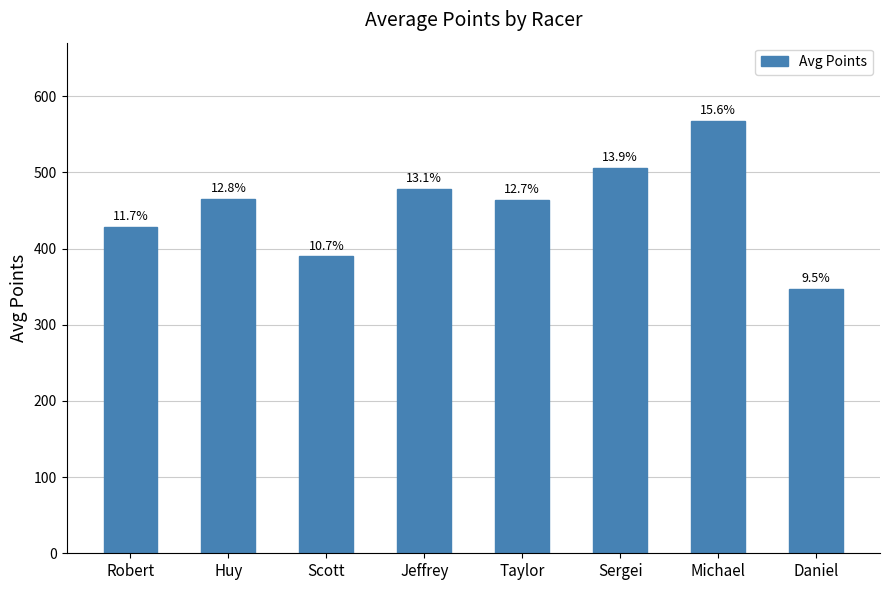

What is the change in value from Robert to Michael?

+139.9